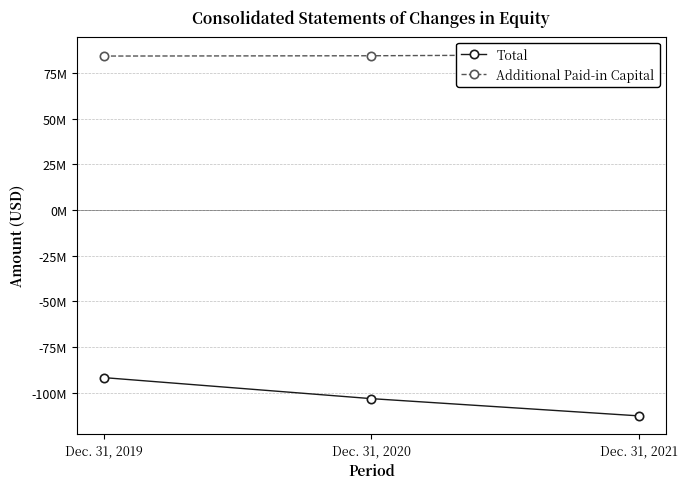

Between Dec. 31, 2021 and Dec. 31, 2019, which is larger?

Dec. 31, 2019